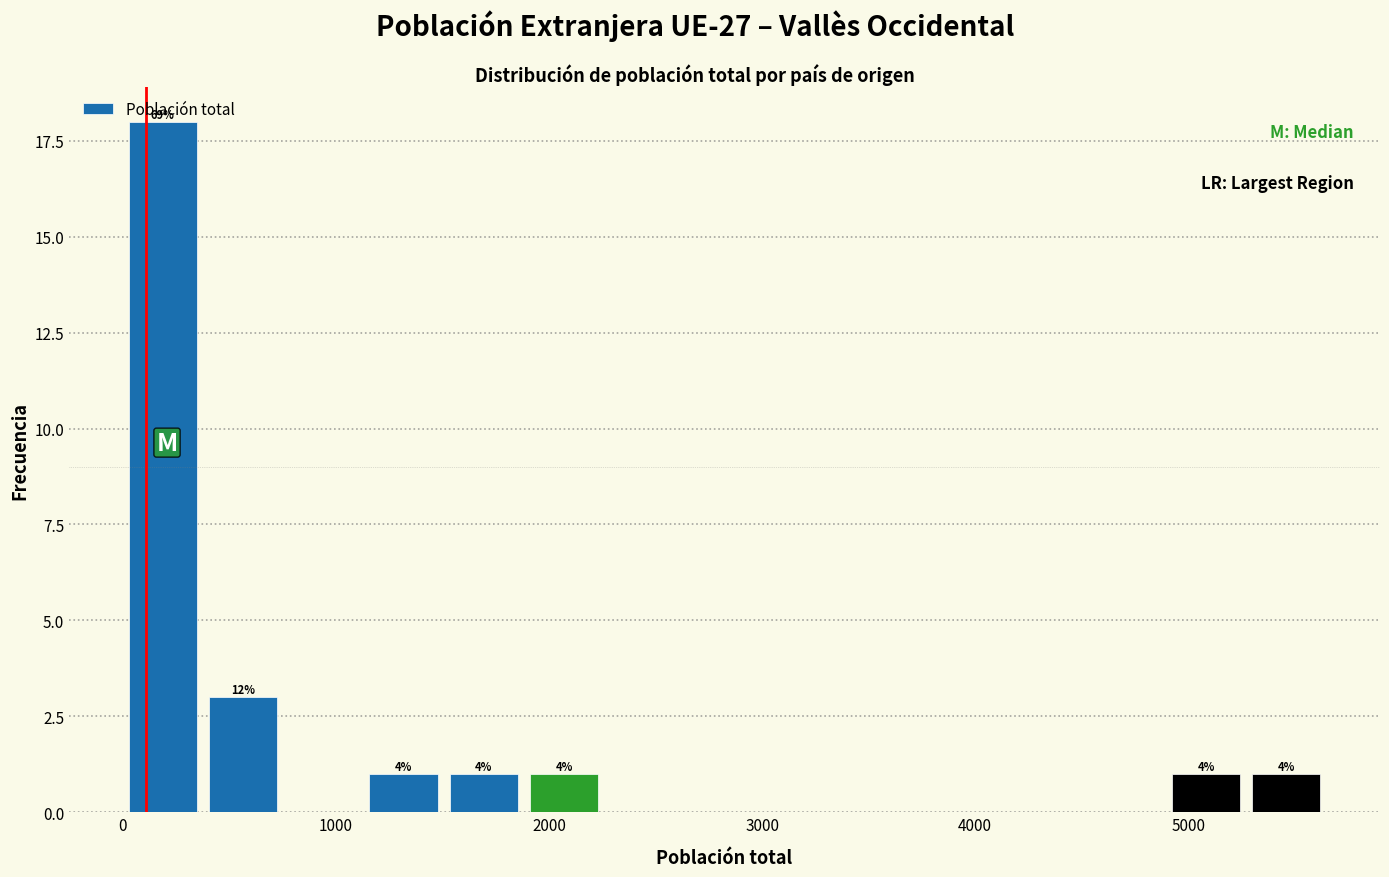

Read against the x-axis, roughly where is the centre of the tallest bar?

200